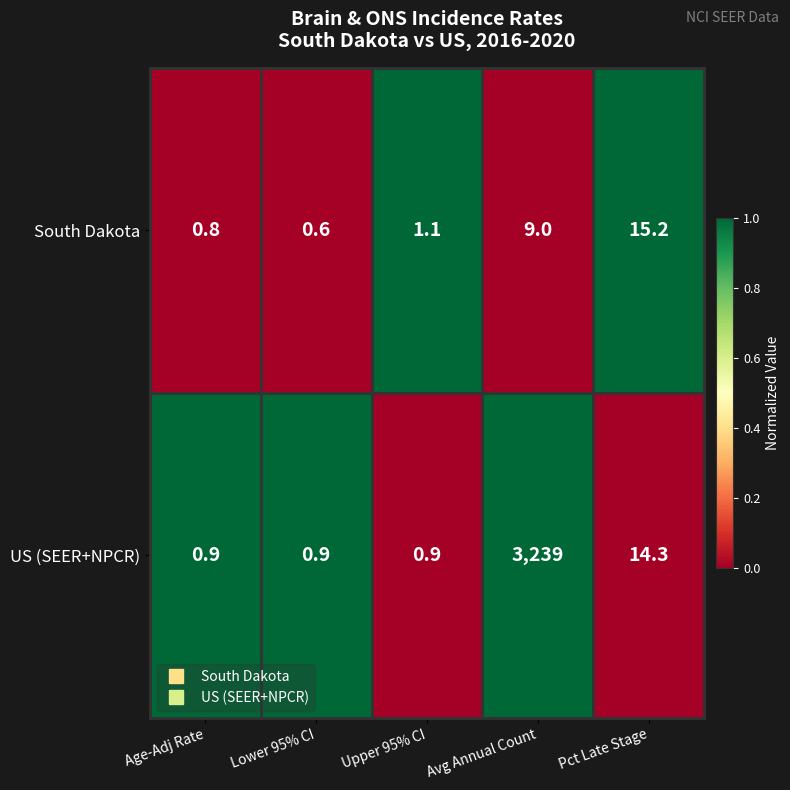

At Pct Late Stage, list the series in order from smallest to largest.

US (SEER+NPCR), South Dakota